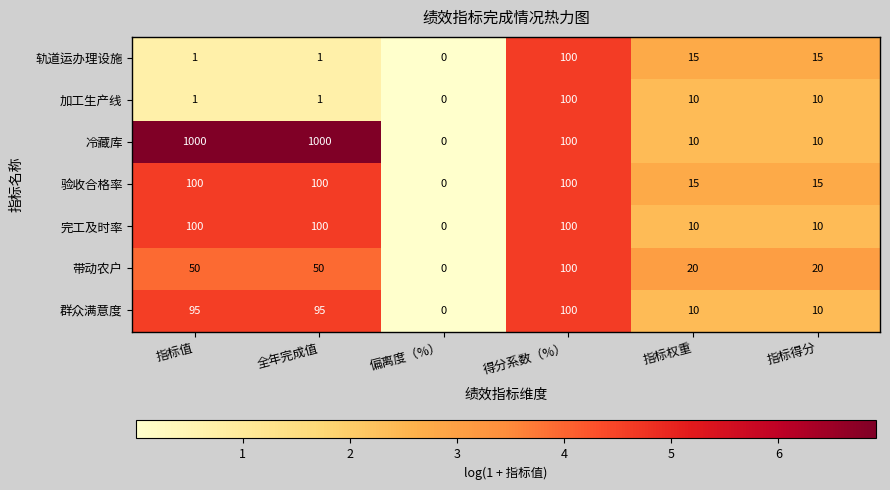

Is the value of 轨道运办理设施 at 指标值 greater than the value of 完工及时率 at 指标权重?

No